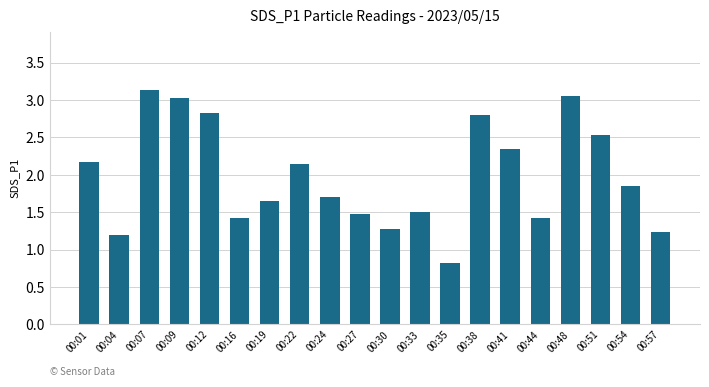

Read the value at 00:07.

3.1